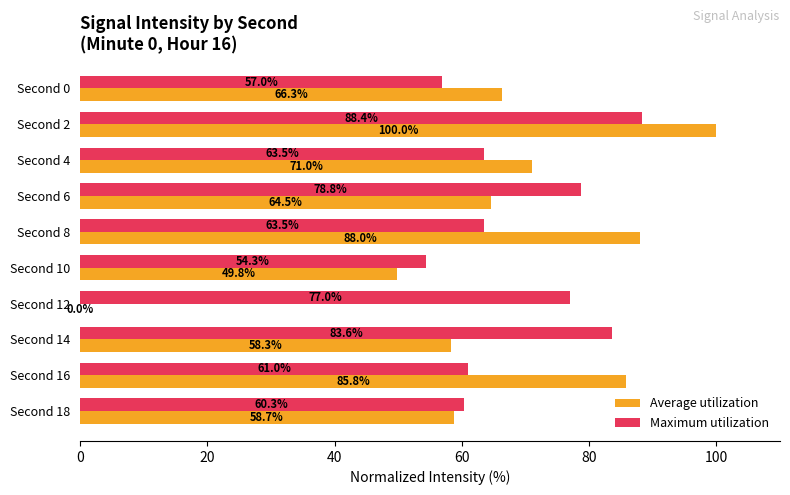

At which category is the sum across all series the highest?

Second 2